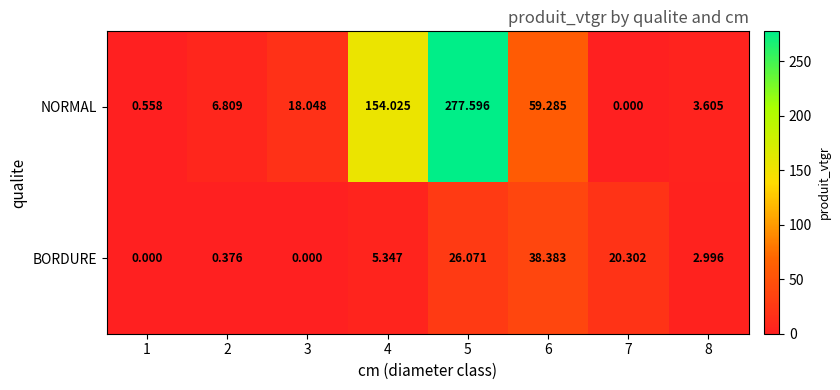

Which series has the largest total across all categories?

NORMAL